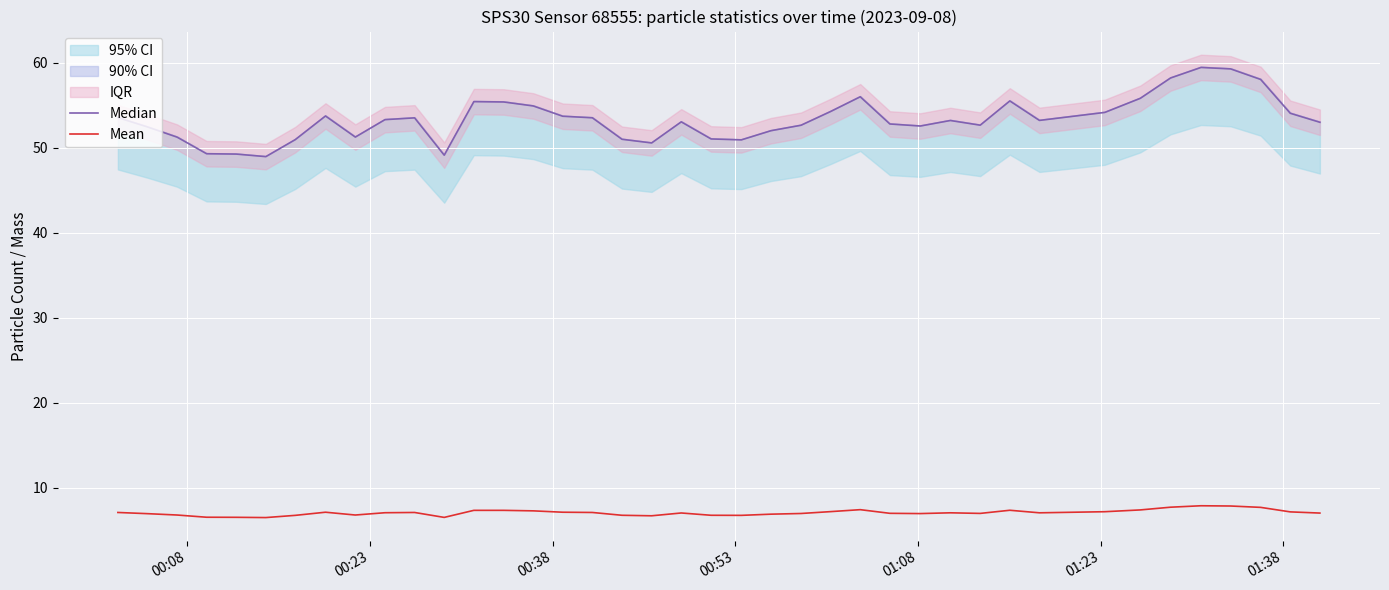

What is the label of the 40th point from the right?

00:08